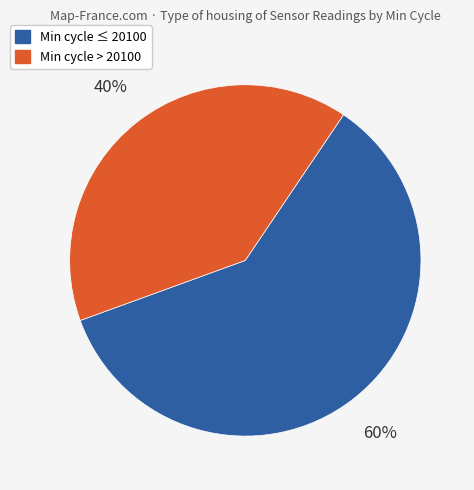

To the nearest percent, what is the difference between the largest and smallest slice percentages?

20%